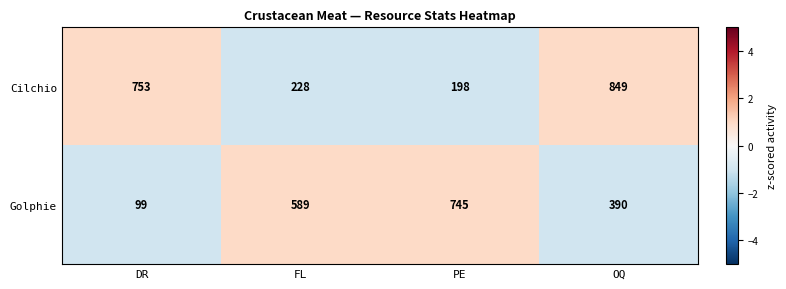

What is the greatest value displayed?

849